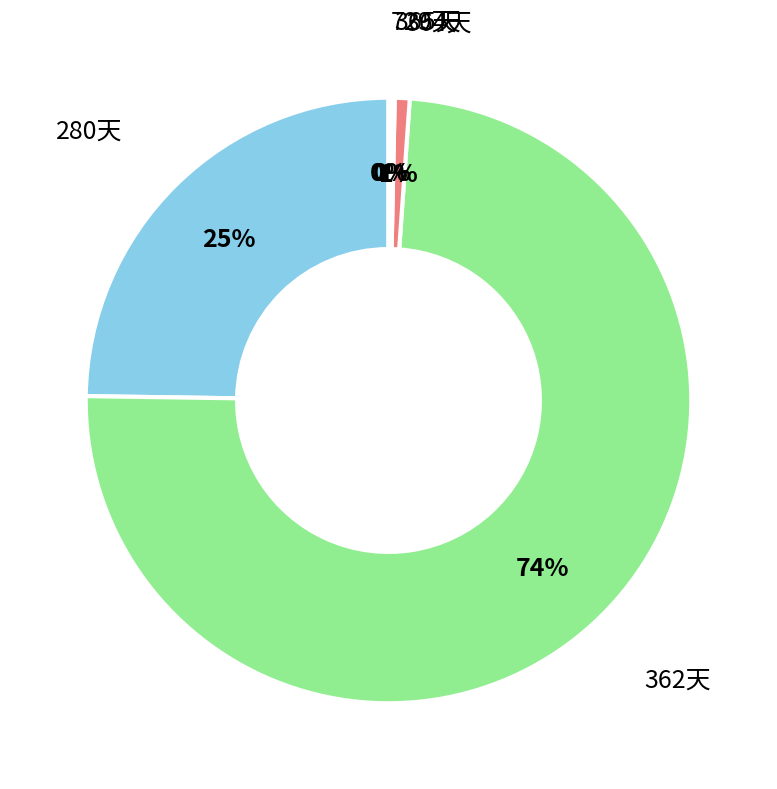

True or false: 362天 accounts for 74% of the total.

True